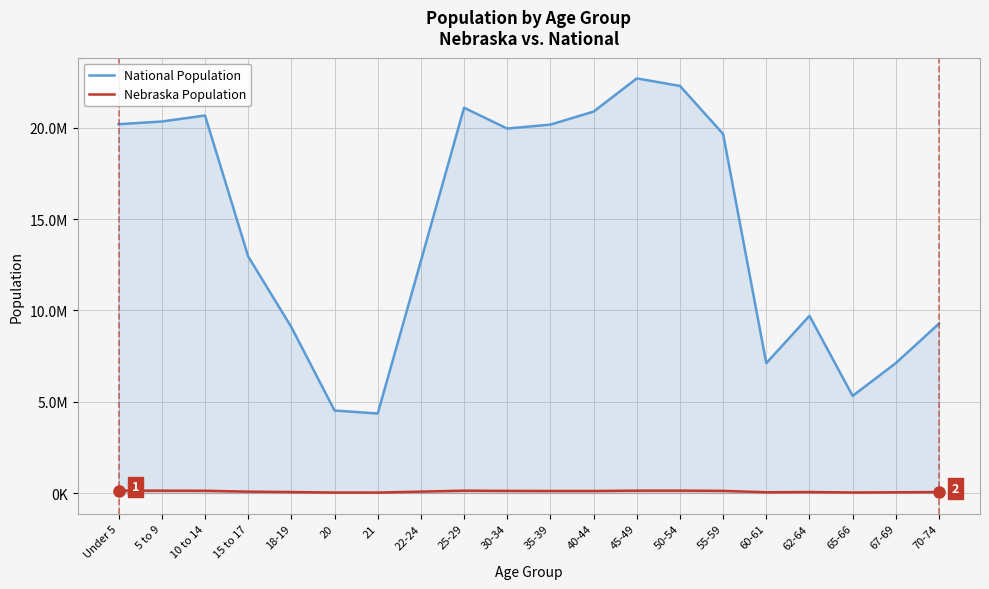

What is the label of the 1st point from the right?

70-74